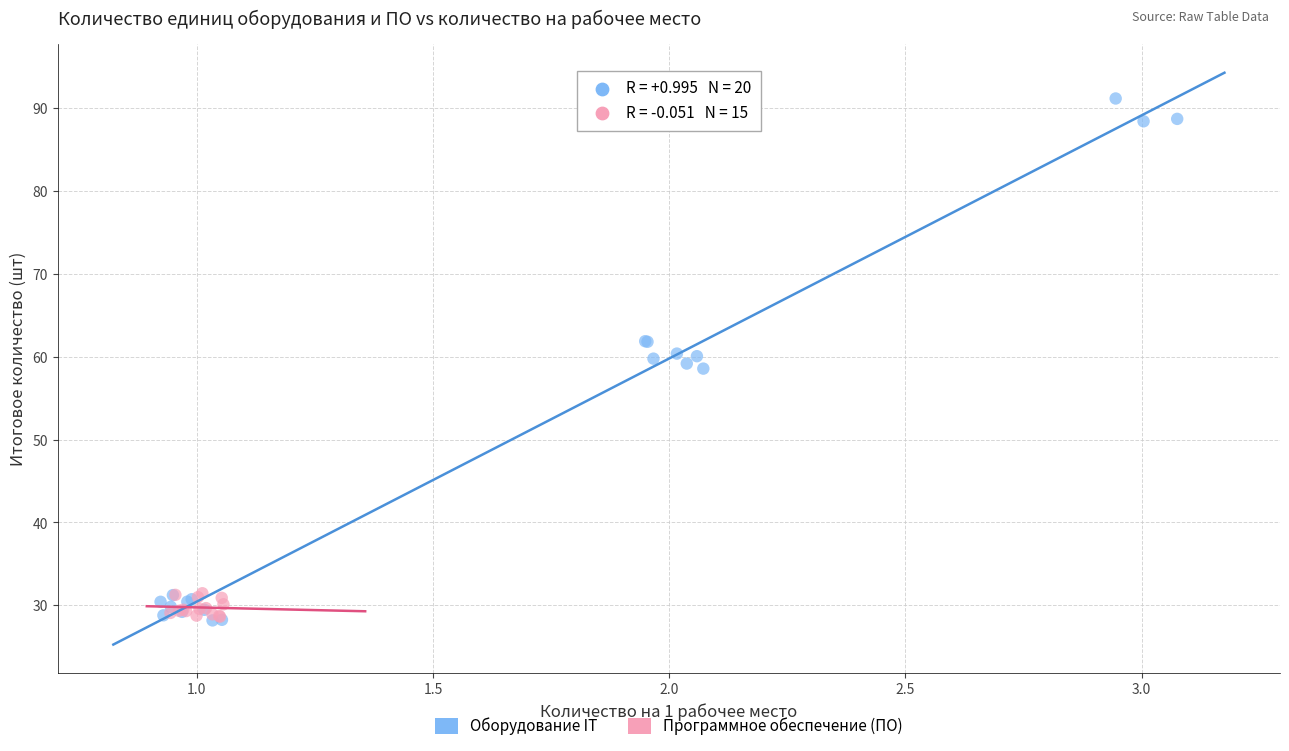

Which series has the largest Y range (max minus min)?

Оборудование IT